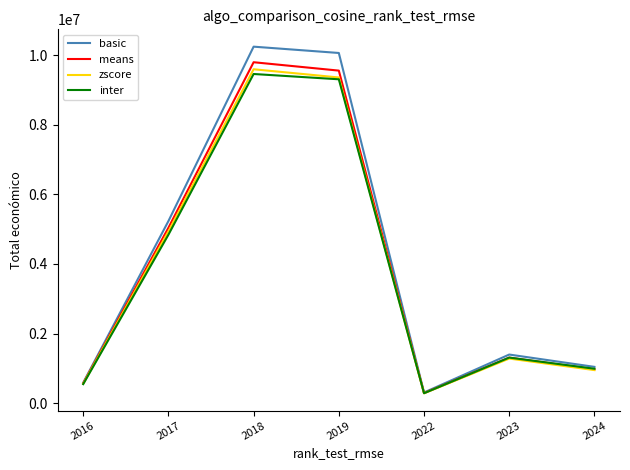

What is the difference between the second highest and minimum values in the means series?

9261881.1